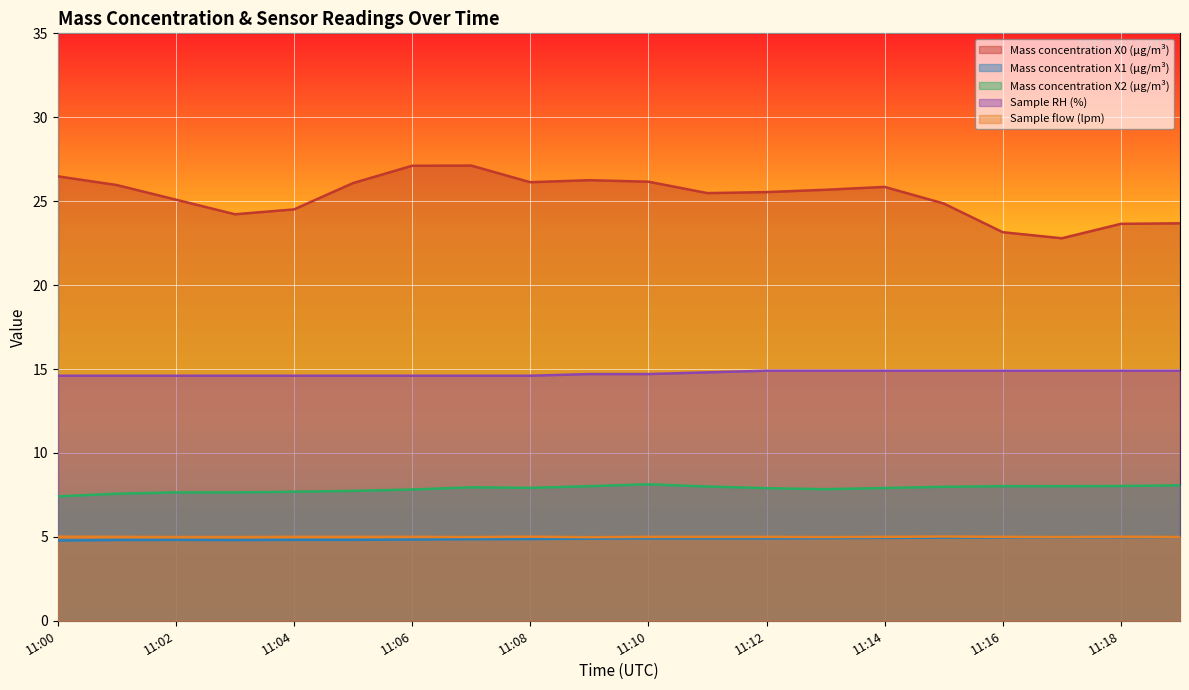

The value of Sample RH (%) at 11:02 is 4.8. True or false?

False